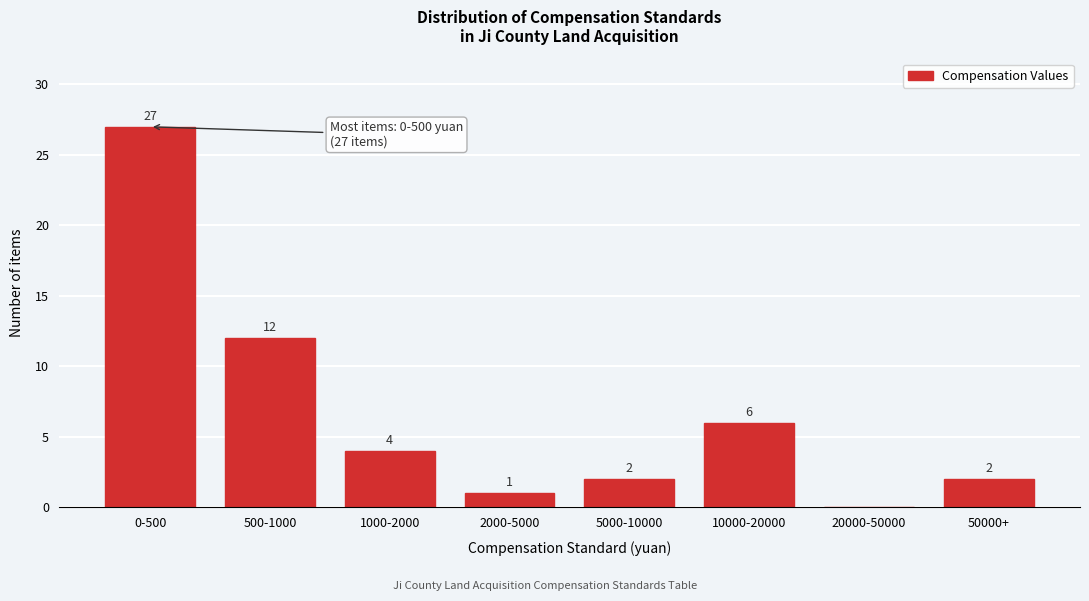

Reading left to right, extract all data points from this chart.

0-500=27	500-1000=12	1000-2000=4	2000-5000=1	5000-10000=2	10000-20000=6	20000-50000=0	50000+=2